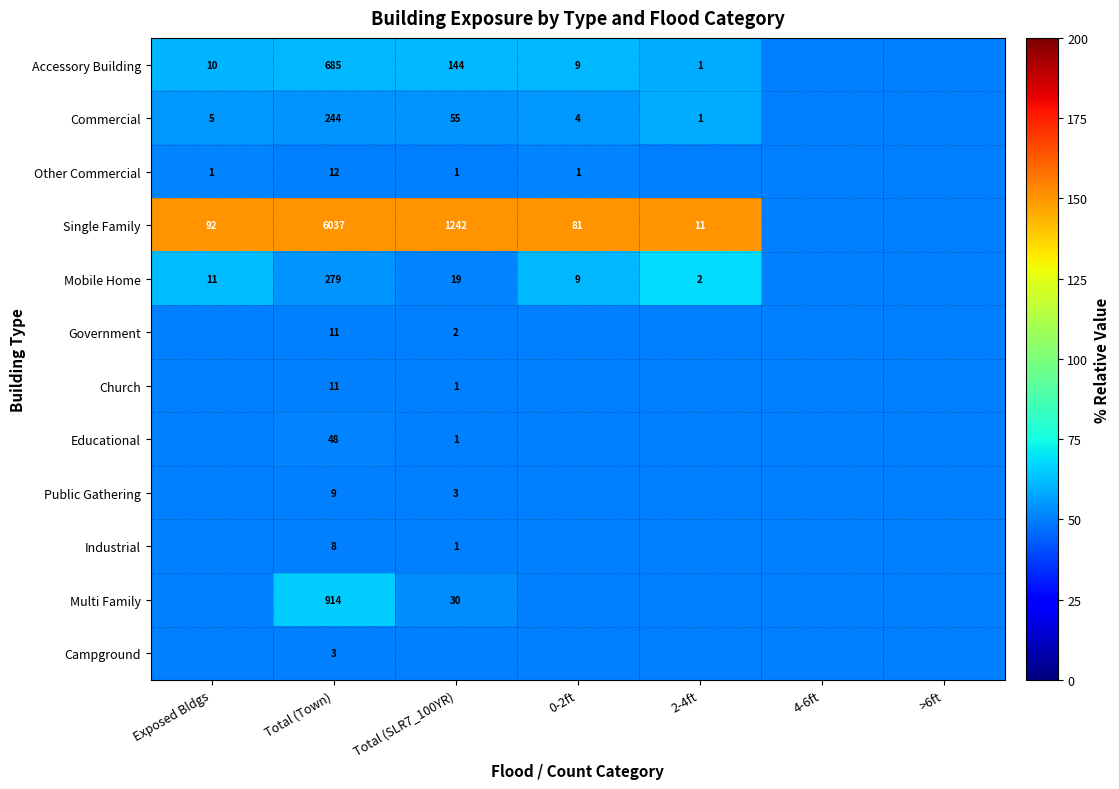

At which category is the sum across all series the highest?

Total (Town)